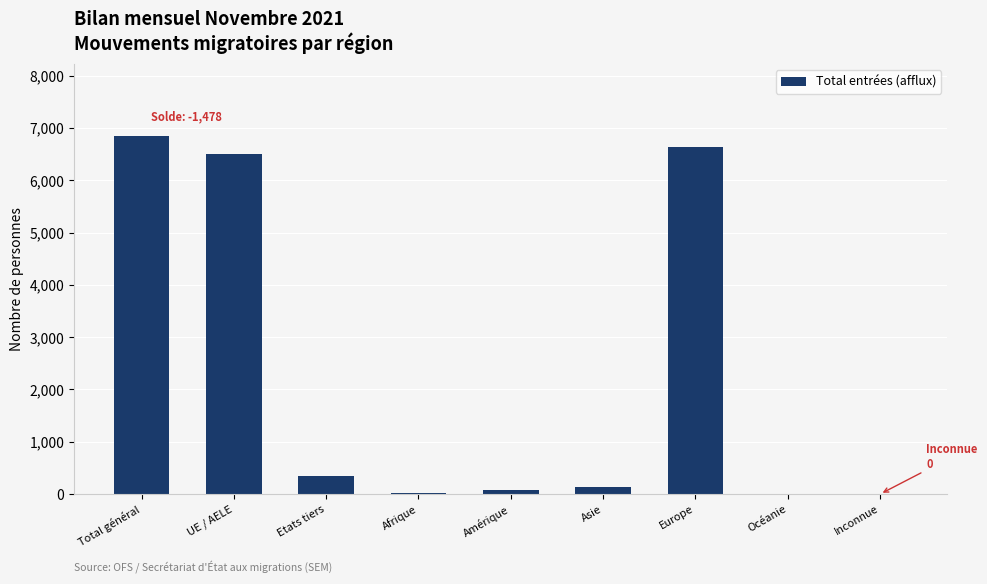

Which has a higher value, Etats tiers or Total général?

Total général